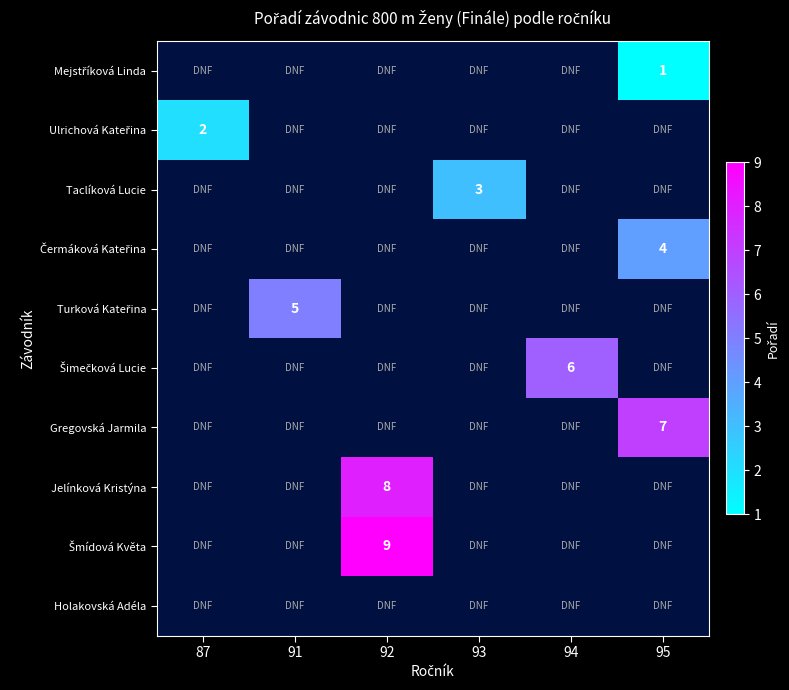

What is the maximum value shown in the chart?

9.0